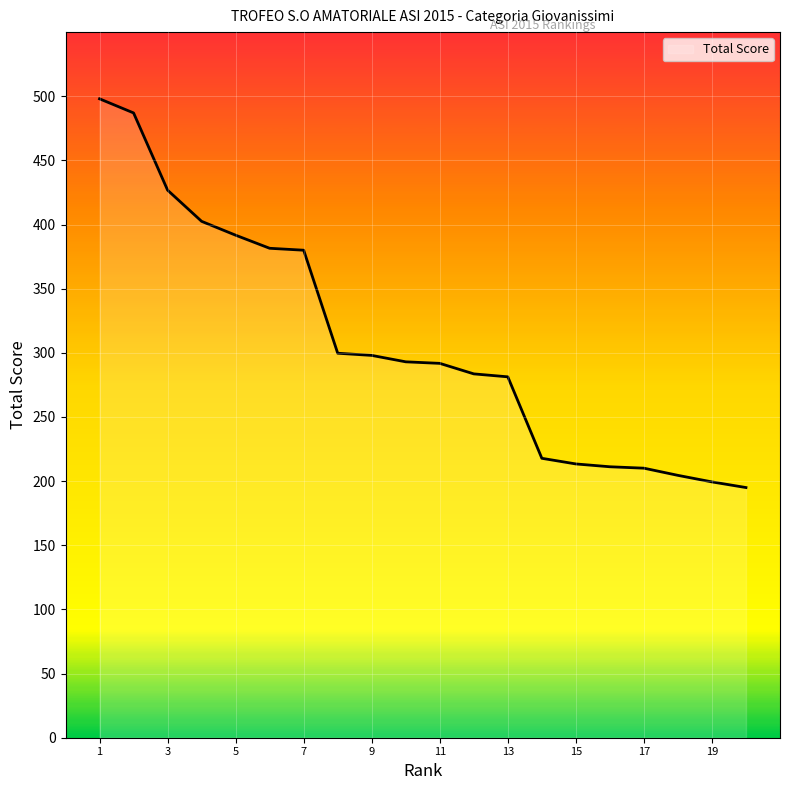

What is the maximum value shown in the chart?

498.0